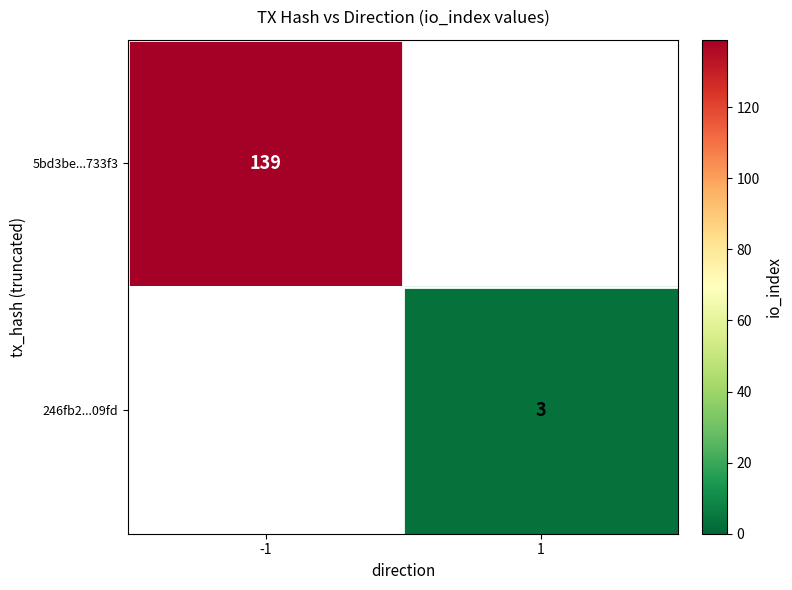

What is the minimum value shown in the chart?

3.0